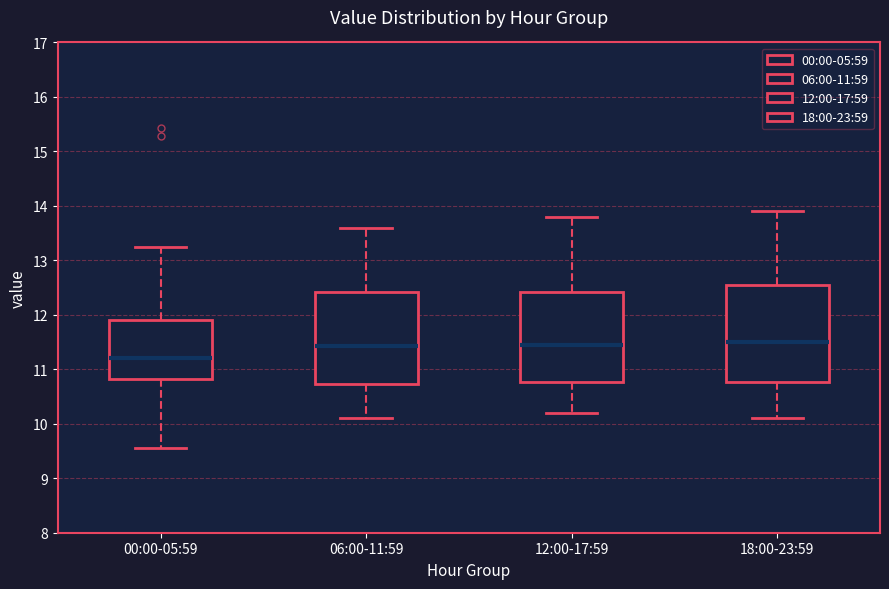

Reading left to right, read every box against the y-axis: the position of its median line, the range the box covers, and the ends of its whiskers. The values are not printed on the chart, so give them approximately, as read against the axis.

00:00-05:59: median 11.2, box 10.8 to 11.9, whiskers 9.6 to 13.3
06:00-11:59: median 11.4, box 10.7 to 12.4, whiskers 10.1 to 13.6
12:00-17:59: median 11.5, box 10.8 to 12.4, whiskers 10.2 to 13.8
18:00-23:59: median 11.5, box 10.8 to 12.6, whiskers 10.1 to 13.9